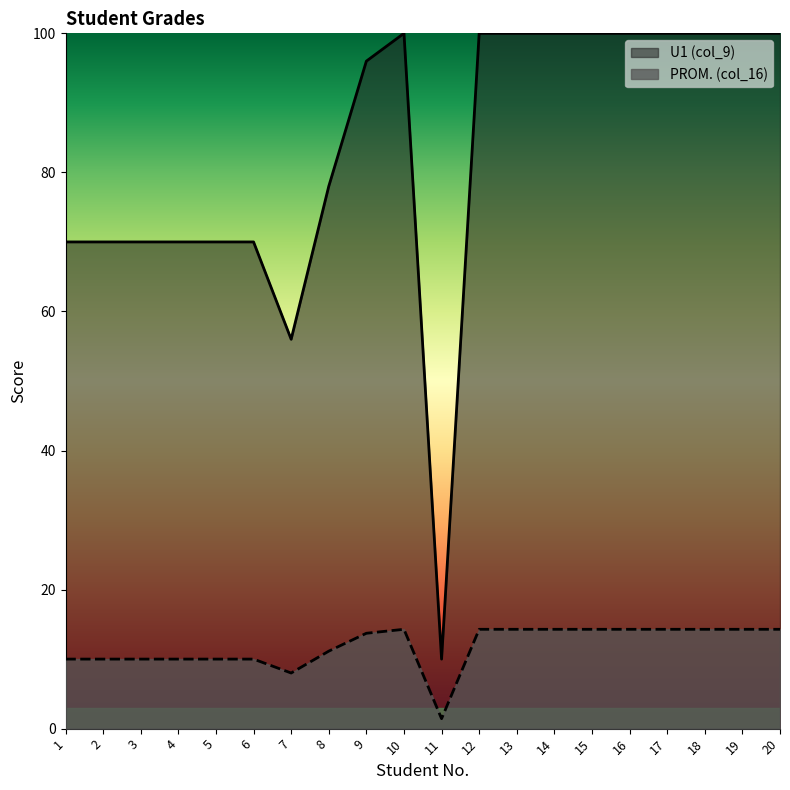

Rank the series at 9 from highest to lowest value.

U1 (col_9), PROM. (col_16)